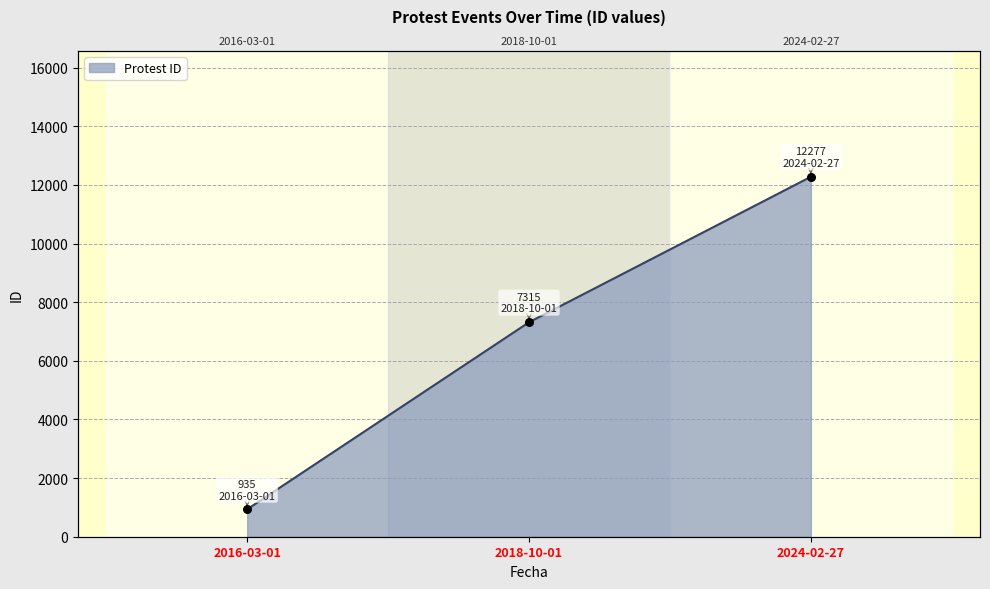

Approximately how many times larger is the value at 2016-03-01 compared to 2018-10-01?

0.1